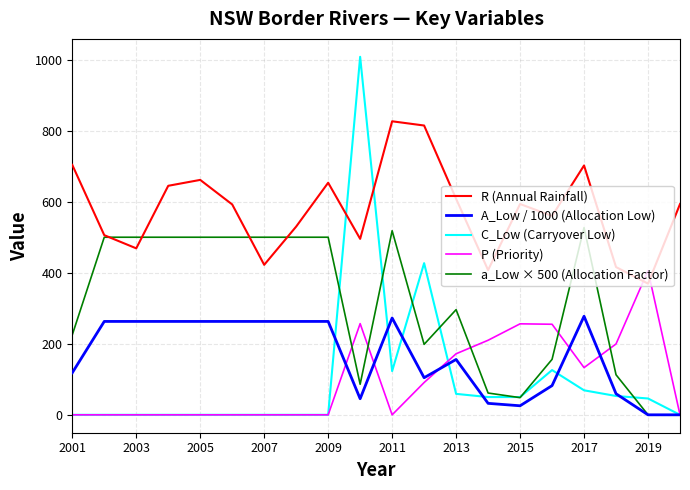

List the series in order of their peak value, highest first.

C_Low (Carryover Low), R (Annual Rainfall), a_Low × 500 (Allocation Factor), P (Priority), A_Low / 1000 (Allocation Low)